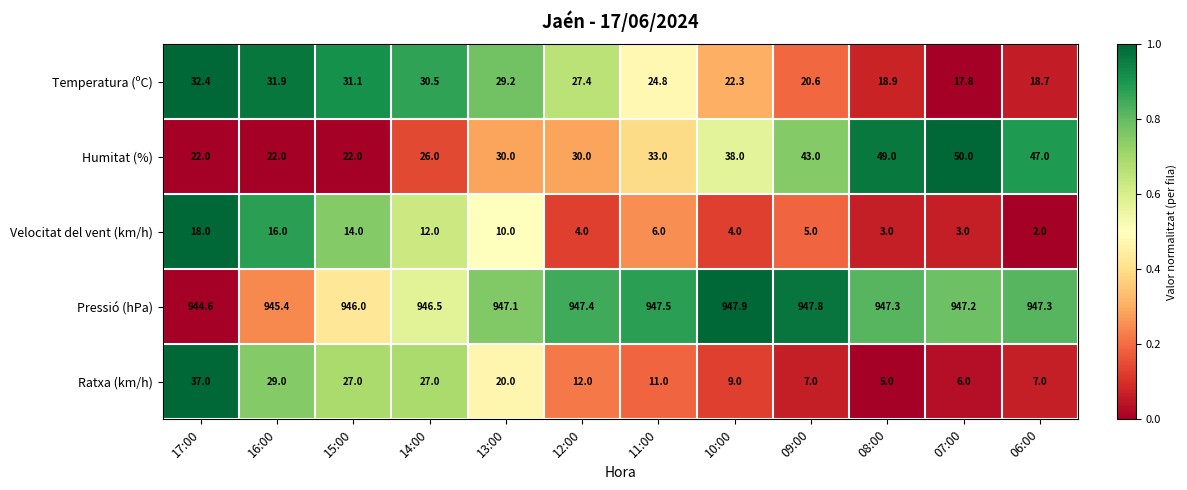

What is the difference between the second highest and minimum values in the Velocitat del vent (km/h) series?

14.0